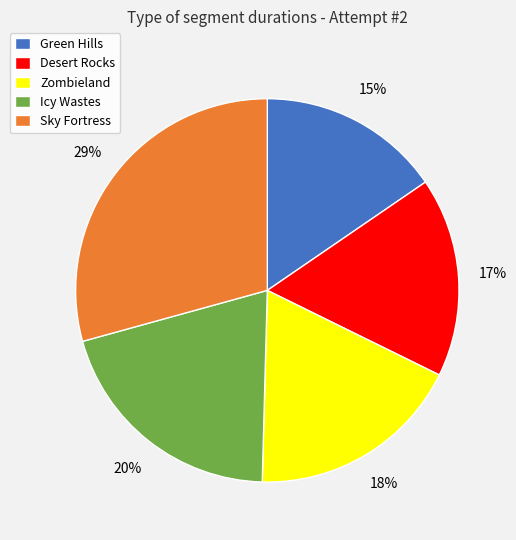

What is the ratio of the value at Zombieland to the value at Sky Fortress?

0.6